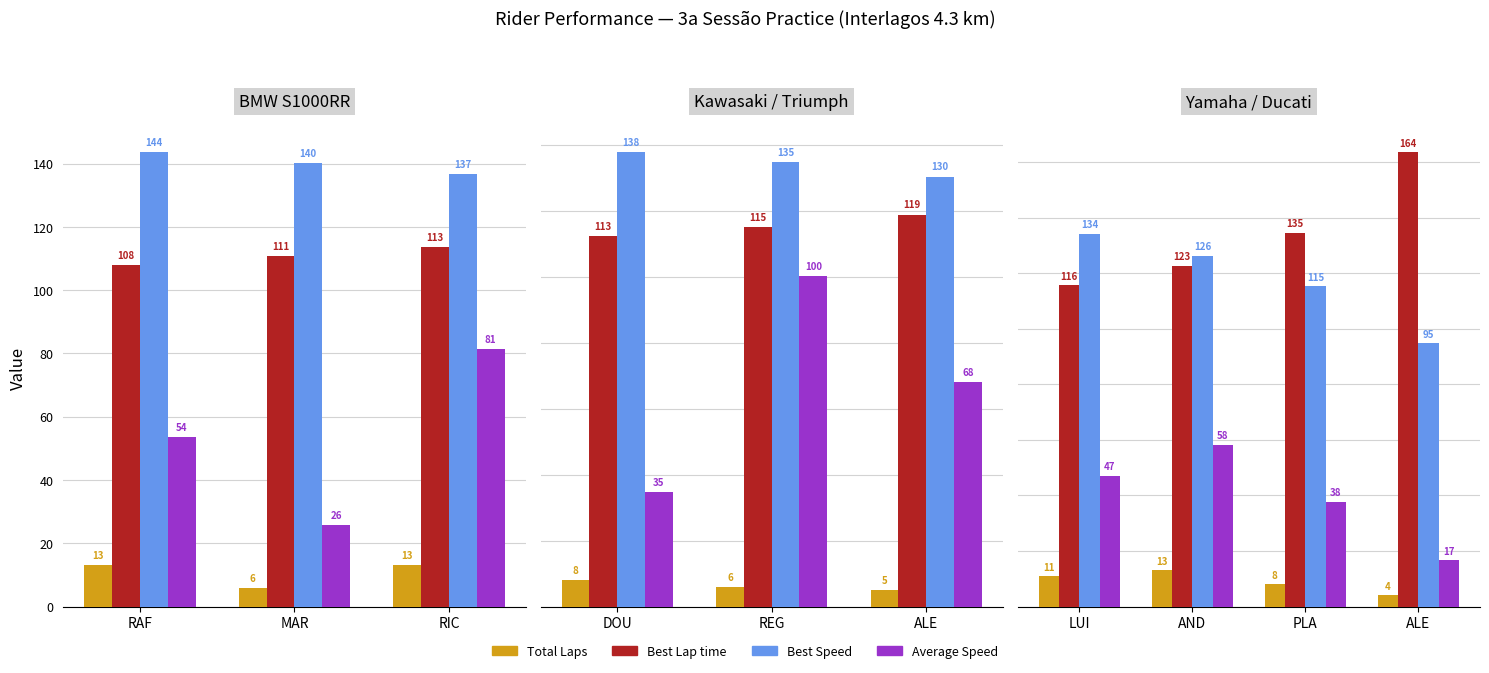

At how many categories does at least one series exceed 147?

1